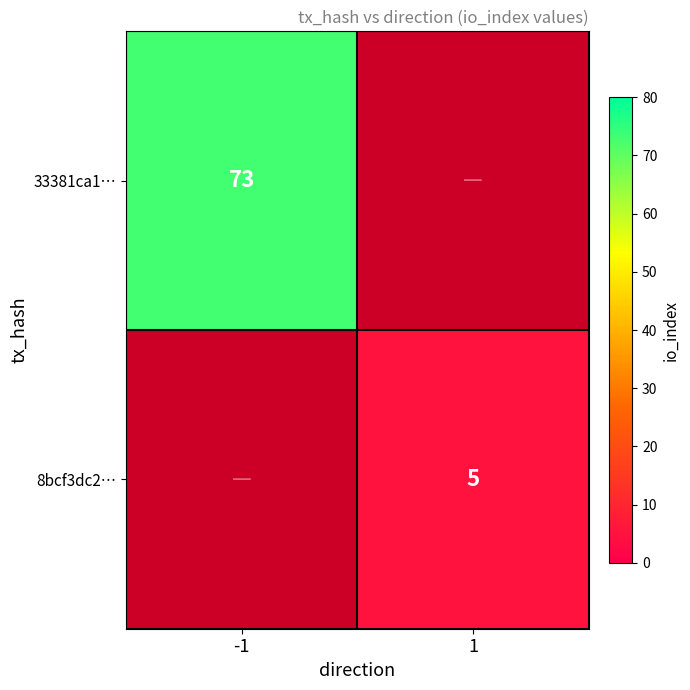

How many data points does each series have?

2